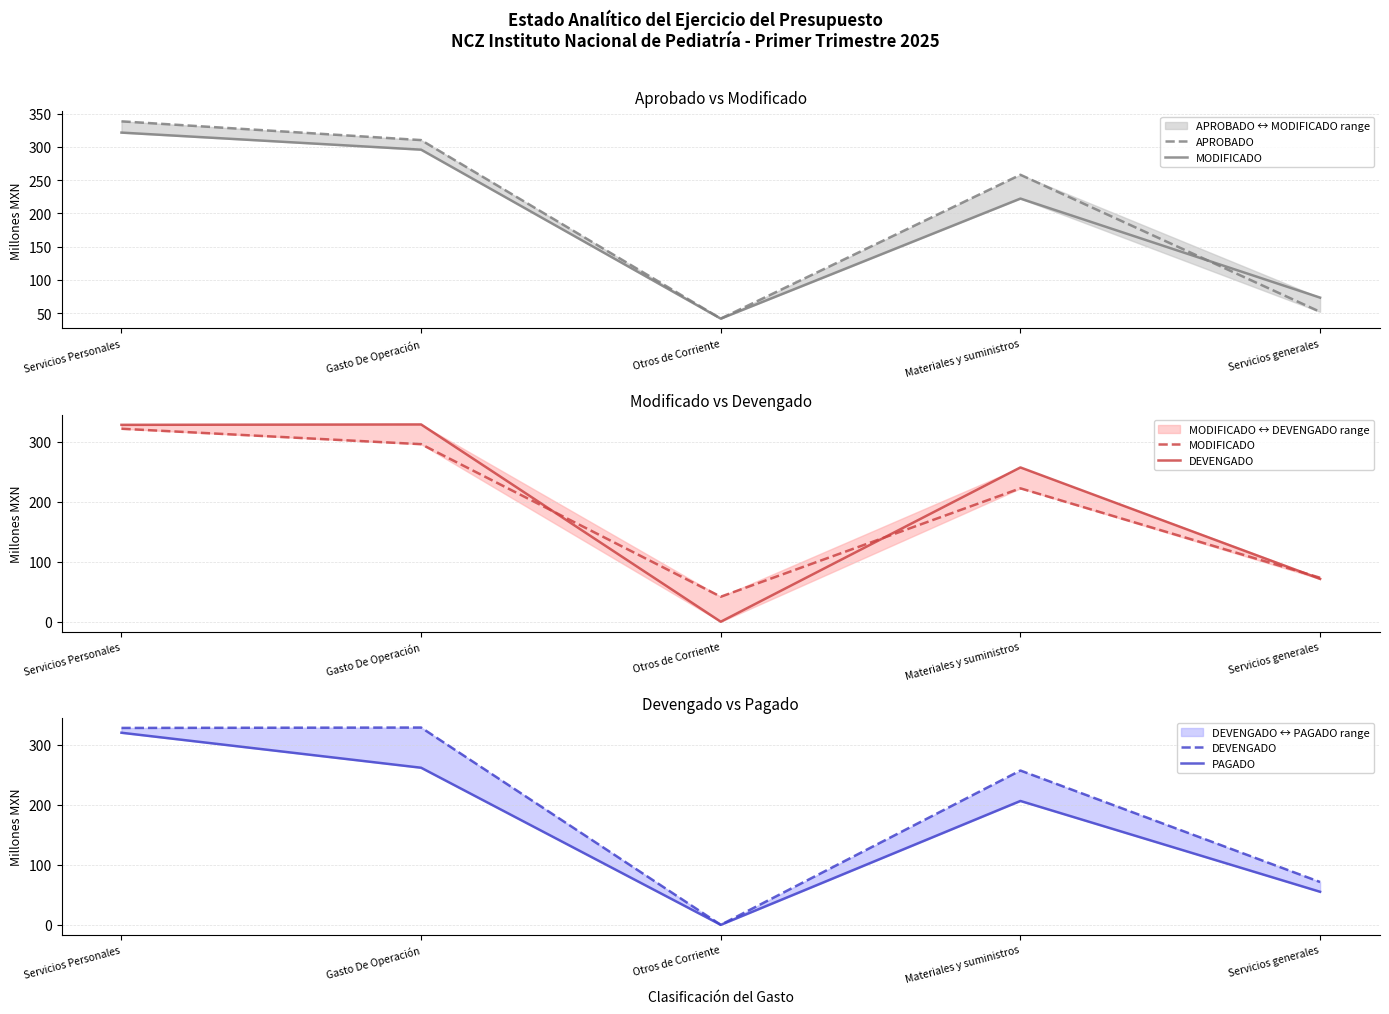

Is it true that MODIFICADO equals 41.9 at Otros de Corriente?

True